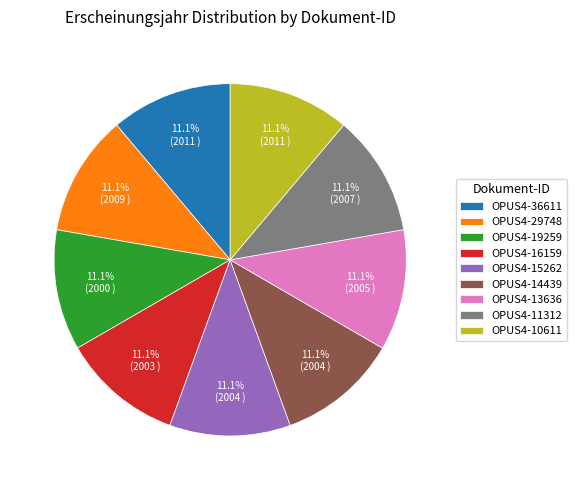

How many slices are in this pie chart?

9